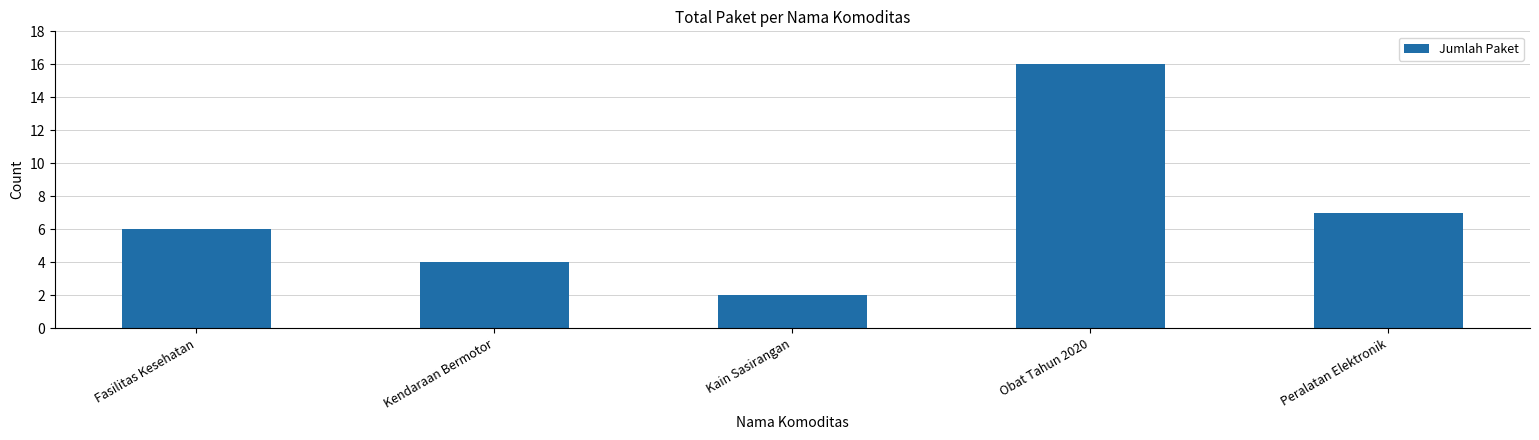

Where is the data nearest to the value 9?

Peralatan Elektronik